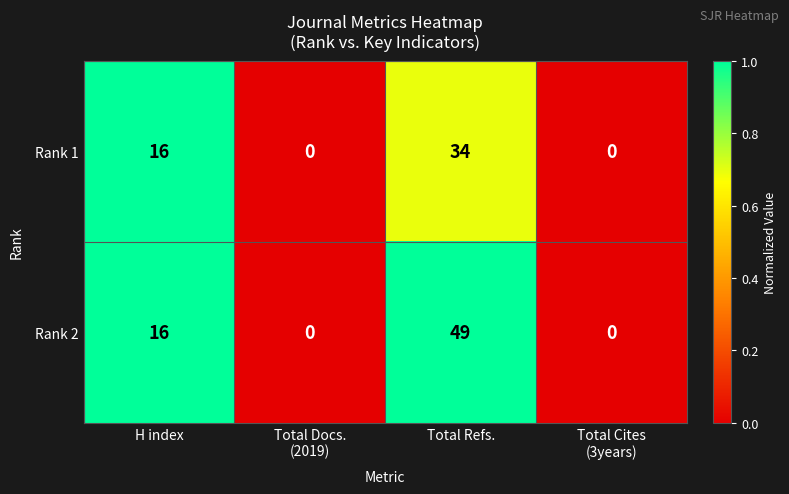

Which series changed the most between H index and Total Refs.?

Rank 2